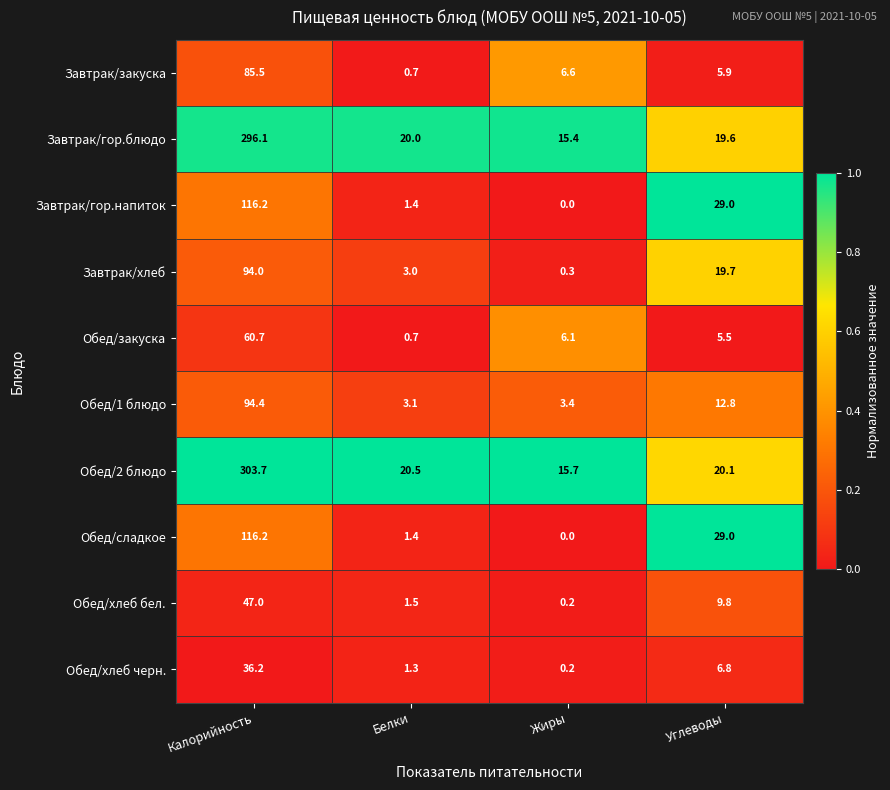

What is the total value across all series at Белки?

53.6